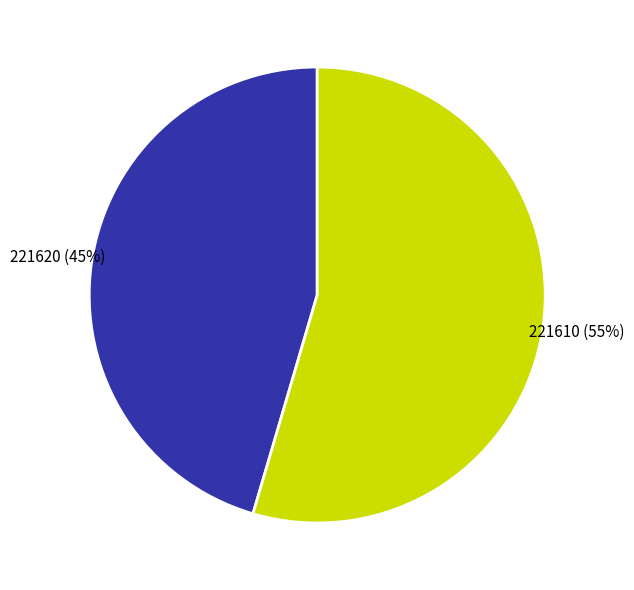

Which category has the biggest portion of the pie?

221610